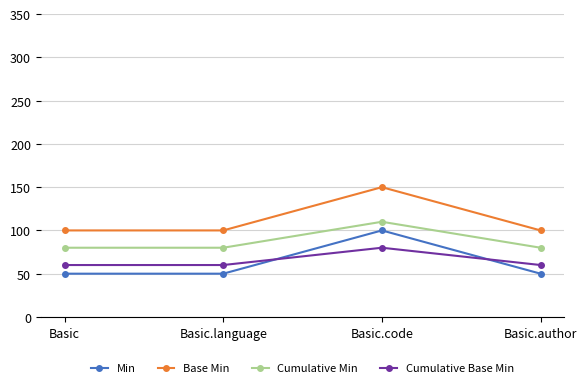

True or false: Min has more than 0 interior local peaks.

True